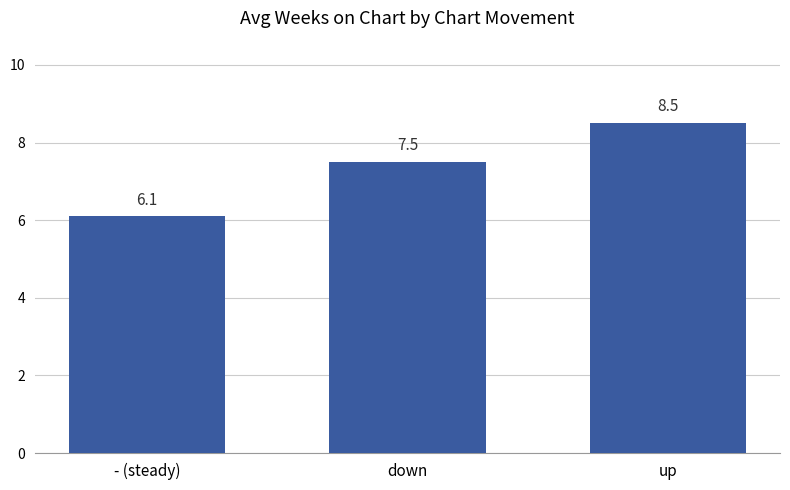

Approximately how many times larger is the value at - (steady) compared to up?

0.7